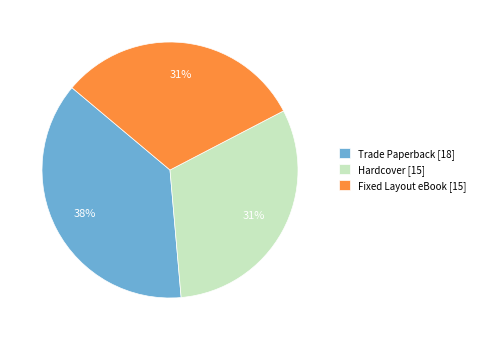

How many segments does this pie chart have?

3